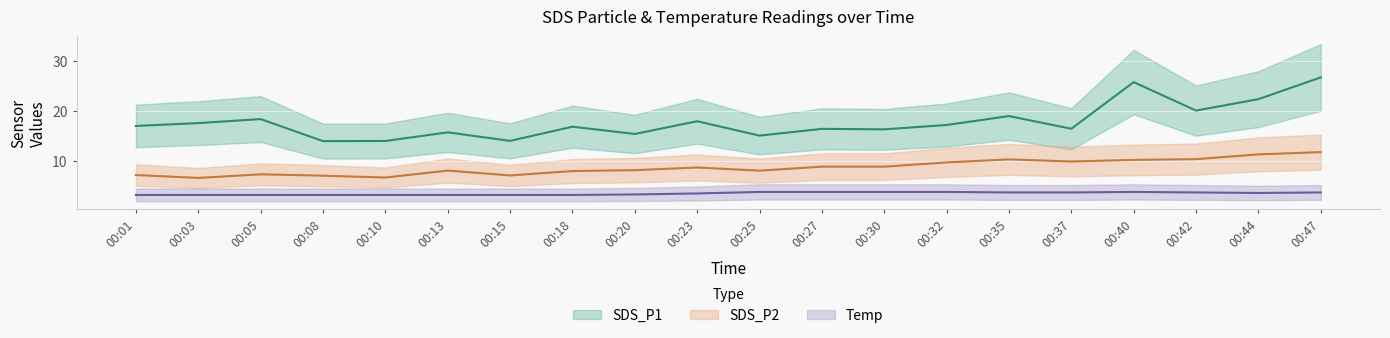

The Temp series shows 4.9 at 00:18. True or false?

False